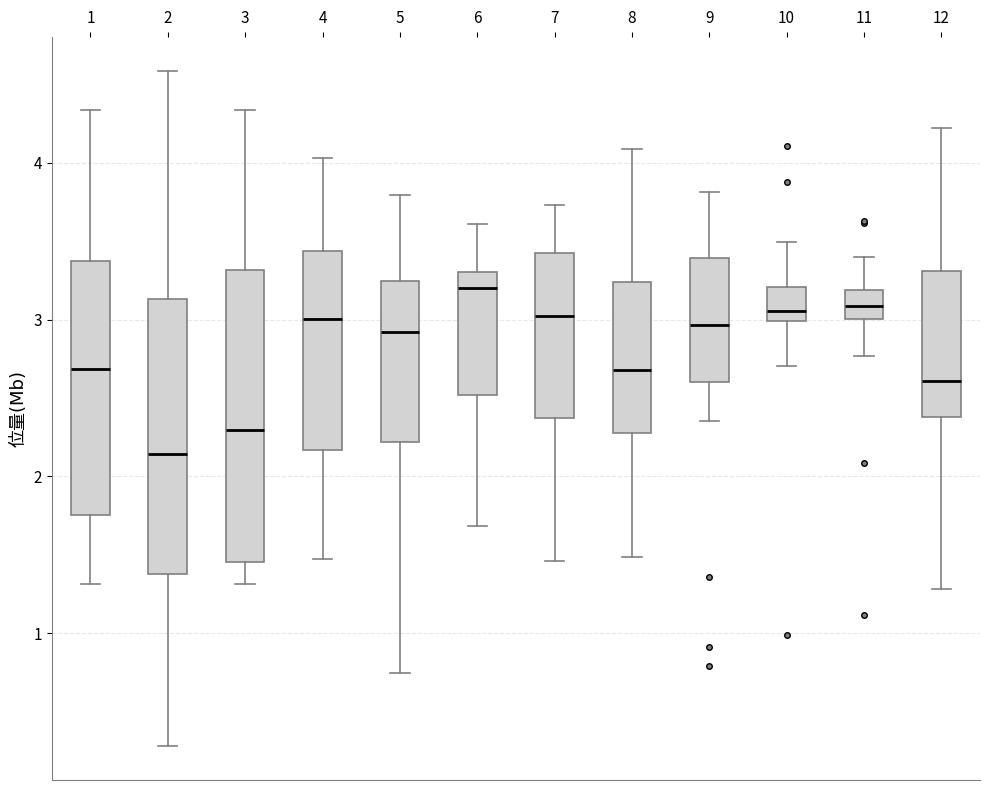

Where does the lower whisker of the box at x = 12 end on the y-axis? The values are not printed on the chart, so give them approximately, as read against the axis.

1.3